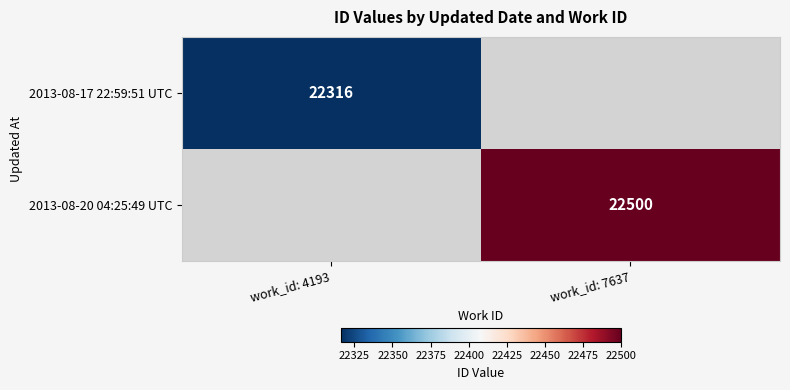

Is it true that 2013-08-20 04:25:49 UTC equals 33116 at work_id: 7637?

False